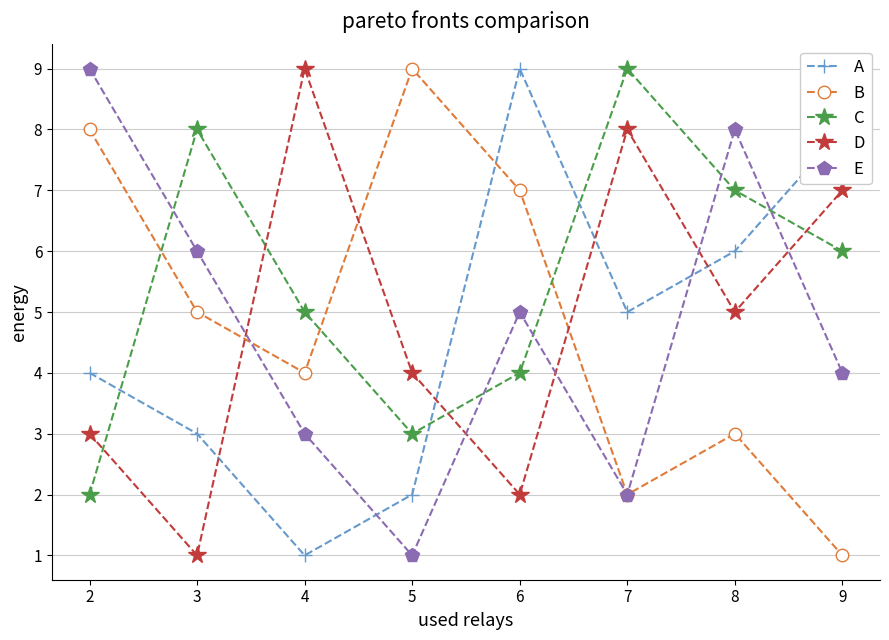

True or false: A and E cross at least once.

True